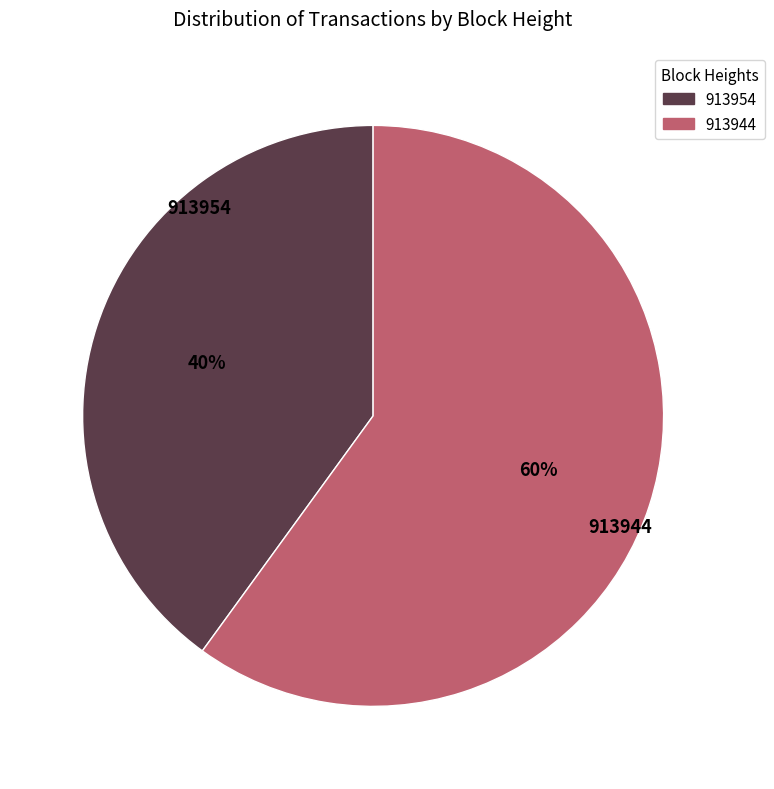

Which slice is the smallest?

913954